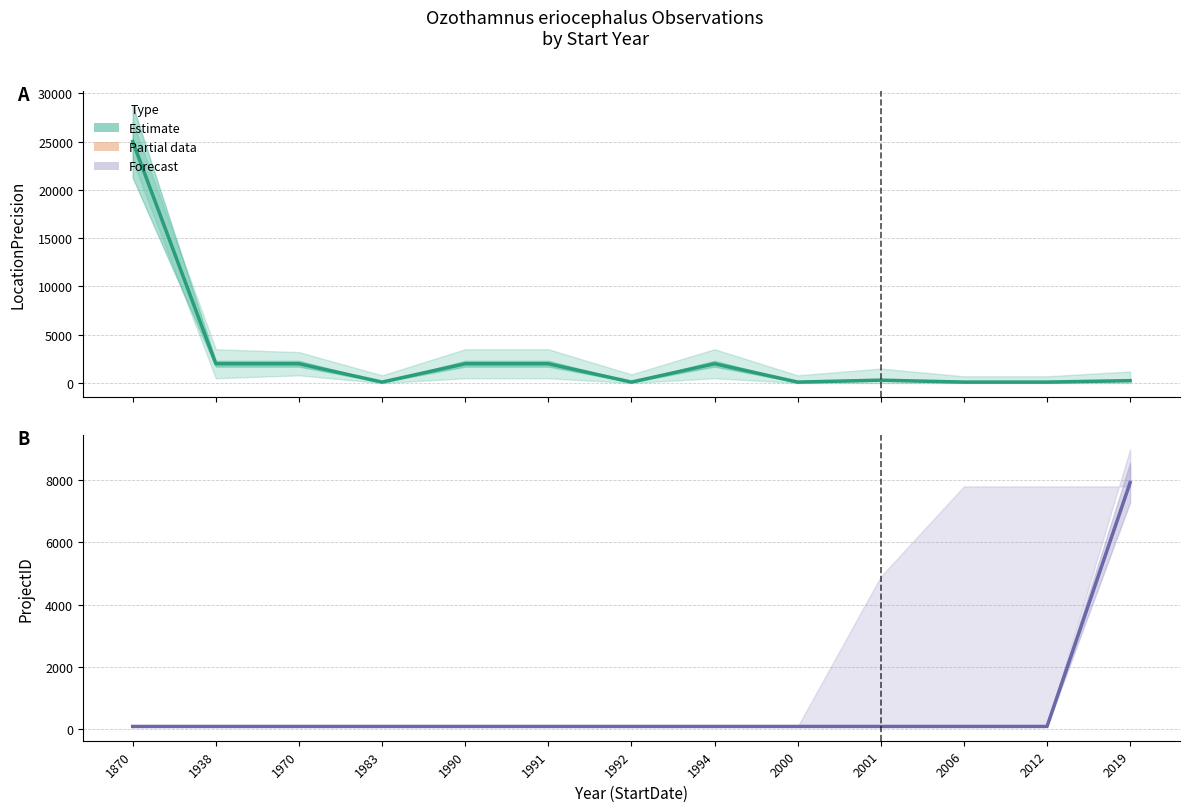

What is the greatest value displayed?

25000